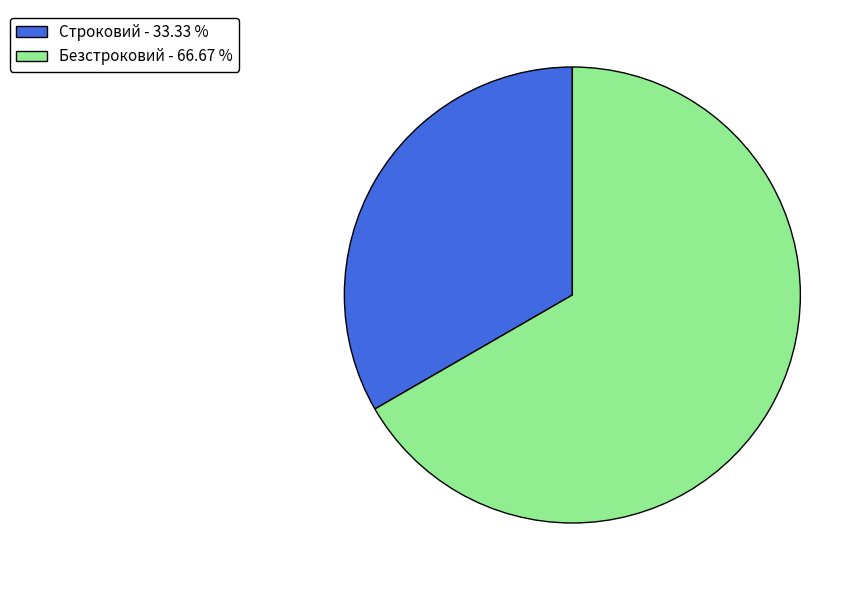

Combined, do Строковий - 33.33 % and Безстроковий - 66.67 % account for over 50%?

Yes